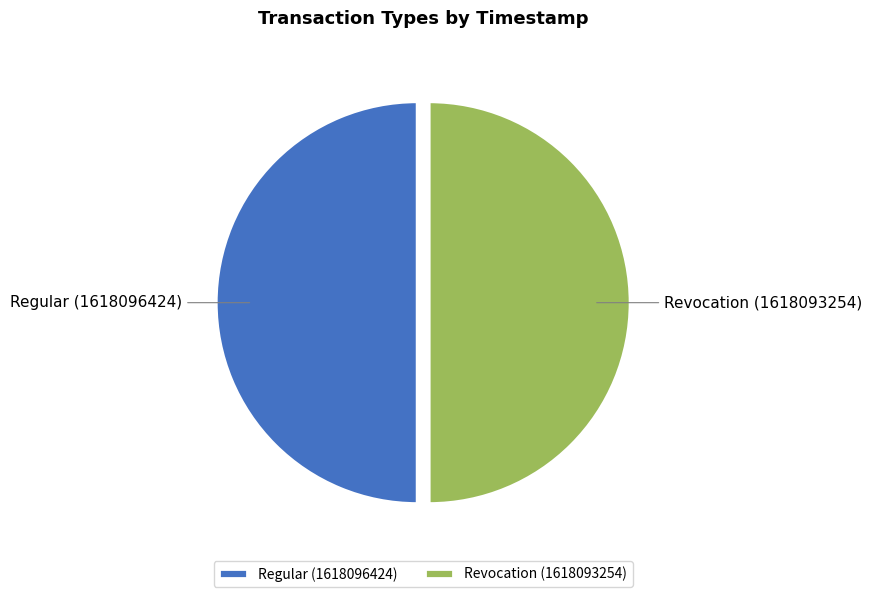

What is the ratio of the value at Revocation (1618093254) to the value at Regular (1618096424)?

1.0